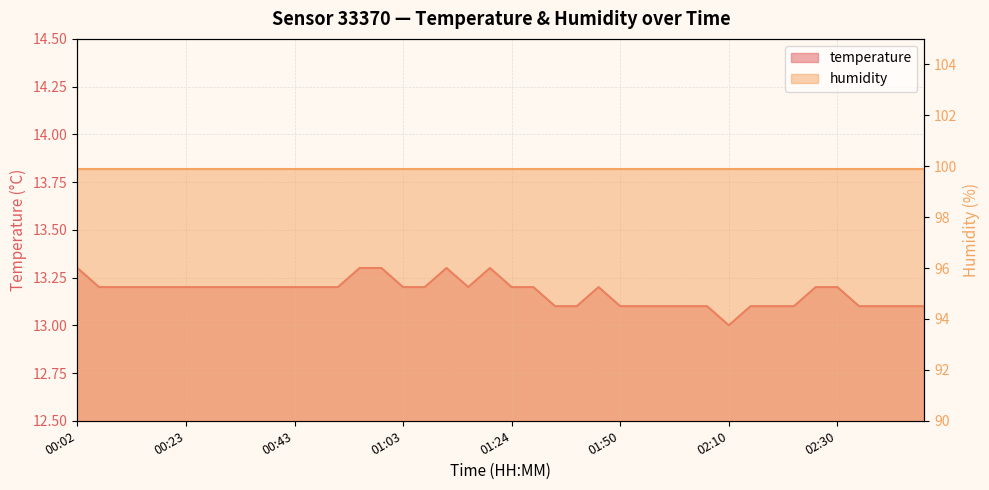

What is the value of the 9th point from the left?

13.2